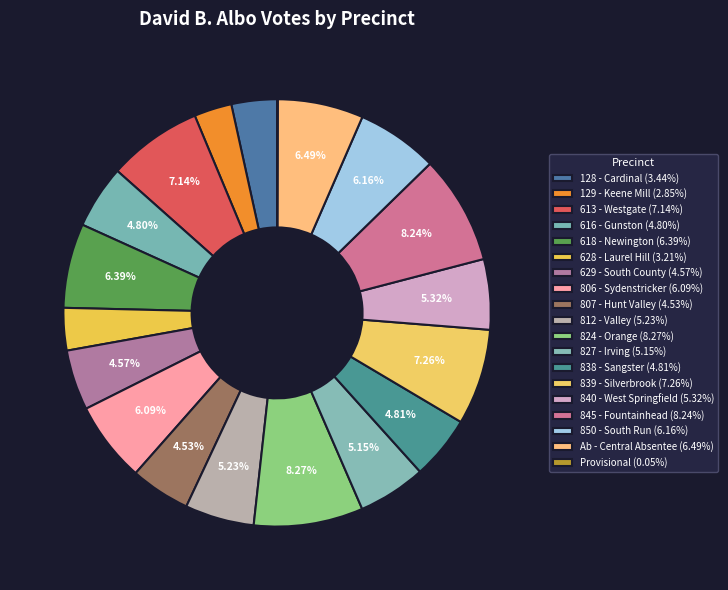

Does 850 - South Run account for over 50% of the chart?

No